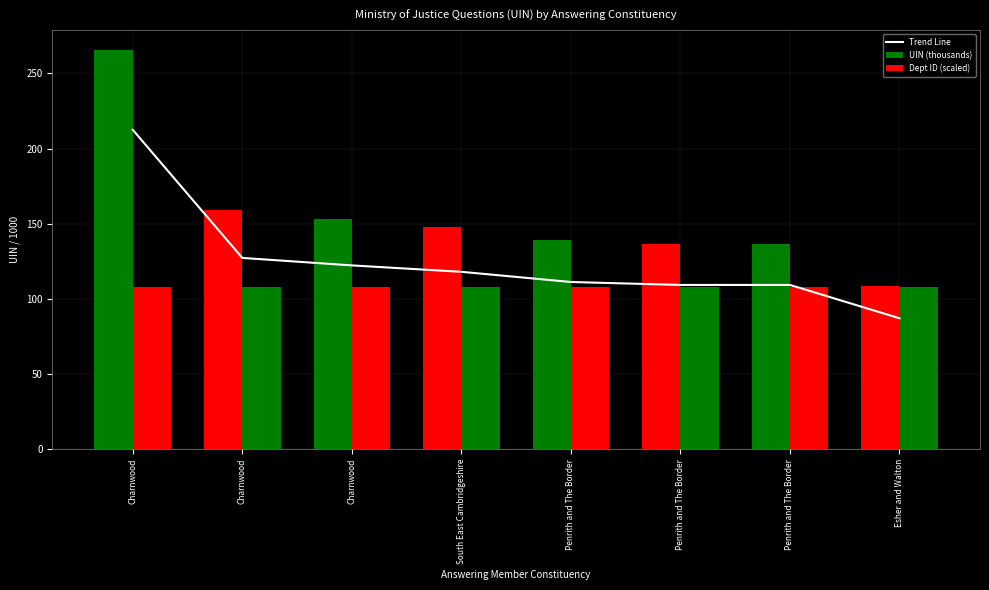

Which category has the highest value in the Trend Line series?

Charnwood